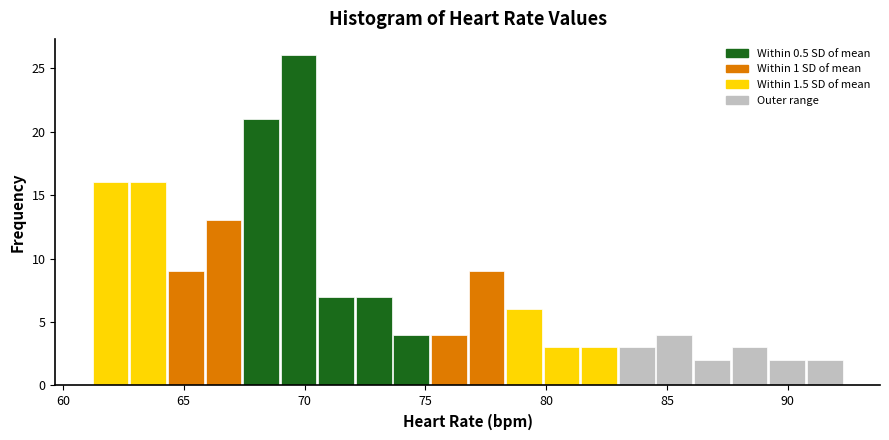

Around what value on the x-axis is the tallest bar? Give the approximate position of its centre, as read against the axis.

70.0